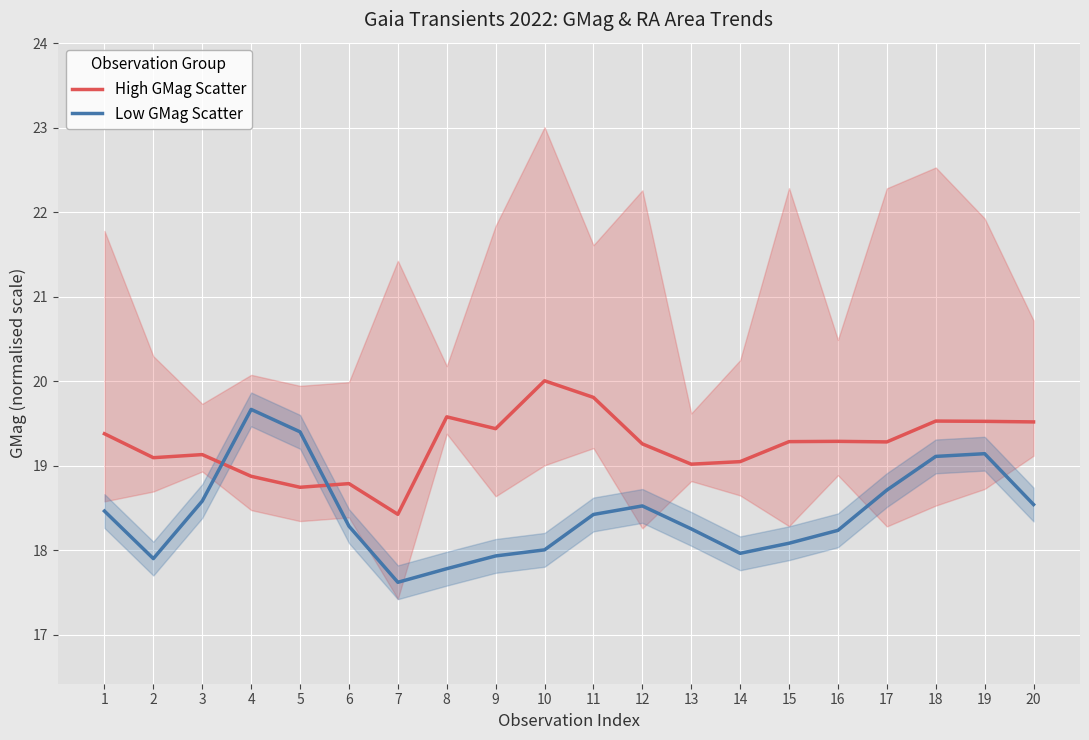

Which series changed the most between 7 and 20?

High GMag Scatter